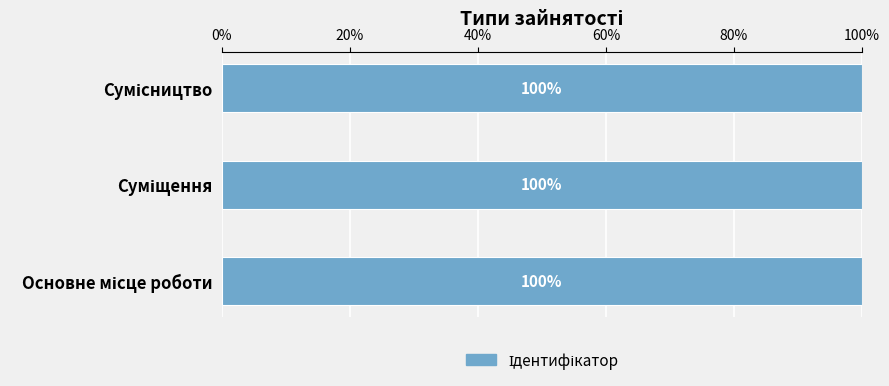

Where does the data first go above 2?

Сумісництво